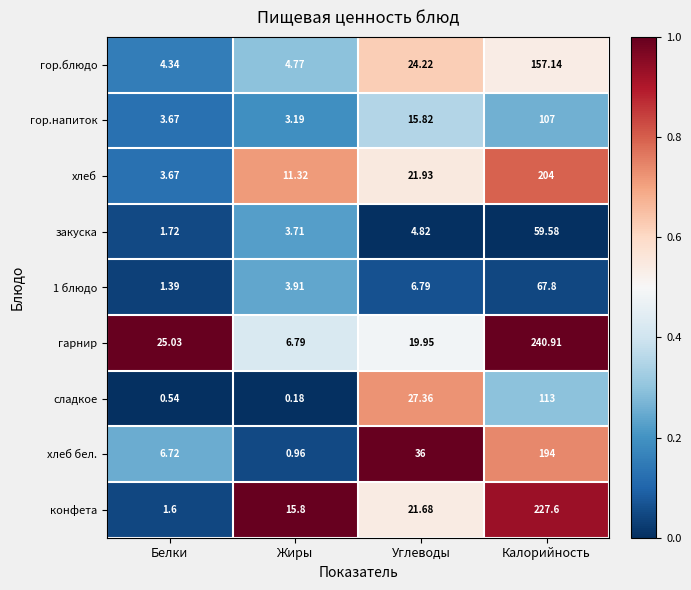

At which label does гор.напиток reach its peak?

Калорийность